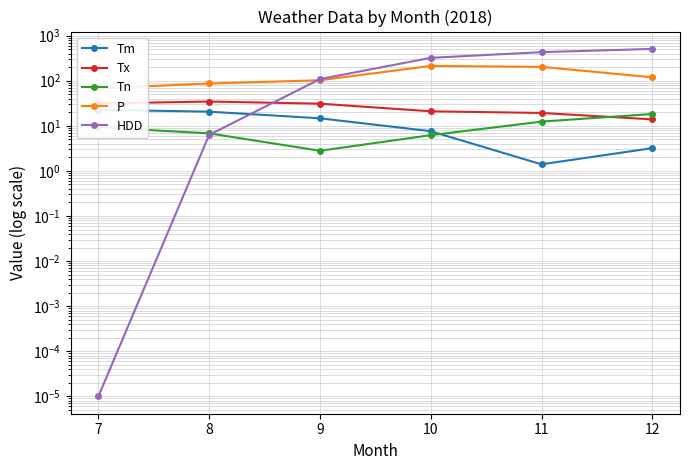

Rank the categories by Tx value from highest to lowest.

8, 7, 9, 10, 11, 12